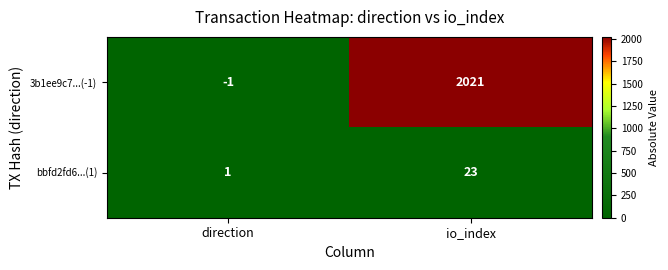

Which series changed the most between direction and io_index?

3b1ee9c7...(-1)